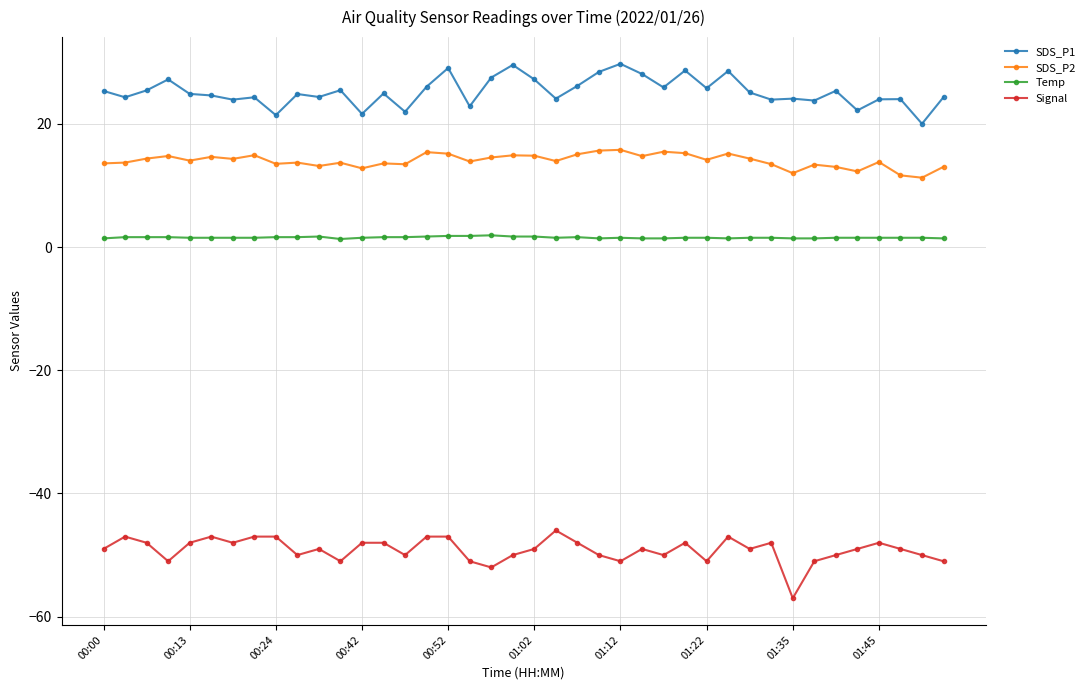

How many data points does each series have?

40